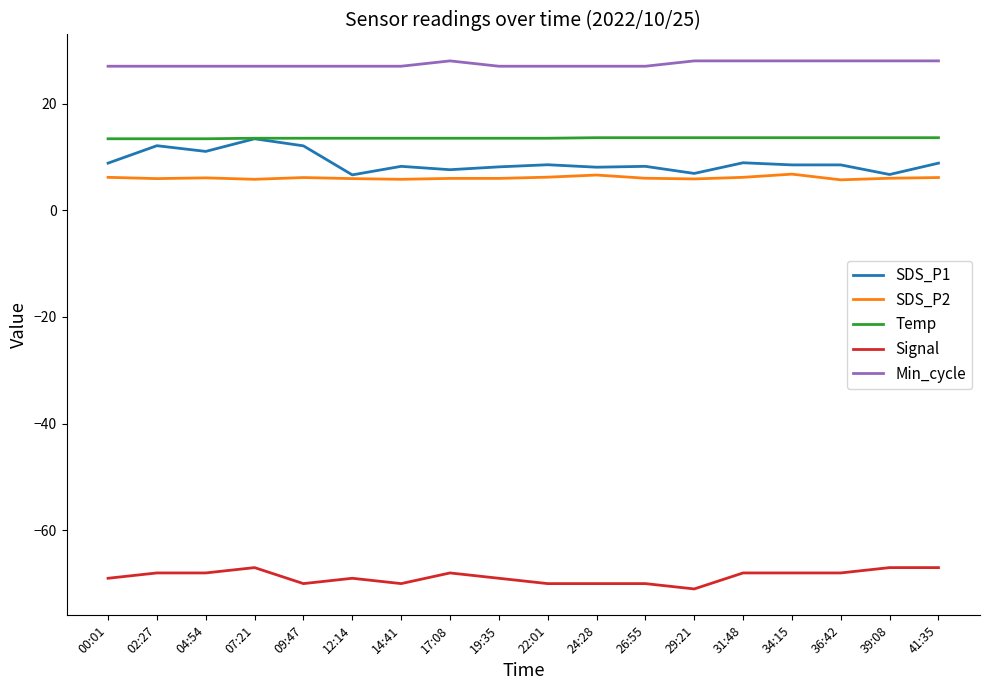

What are all the series names shown in the legend?

SDS_P1, SDS_P2, Temp, Signal, Min_cycle